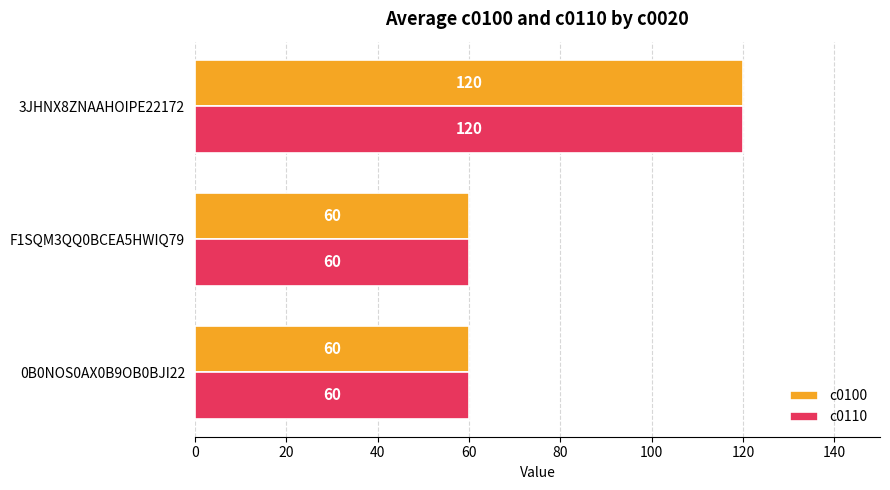

What is the total value across all series at 0B0NOS0AX0B9OB0BJI22?

120